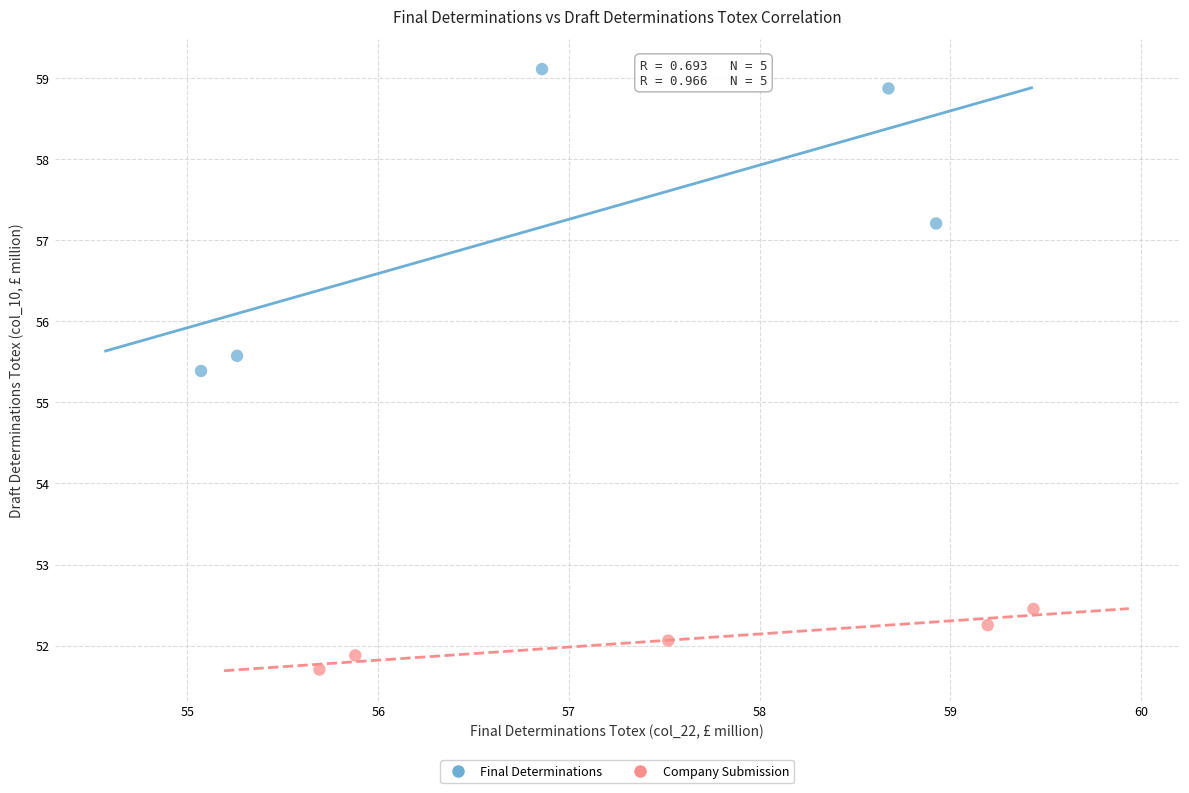

What are all the series names shown in the legend?

Final Determinations, Company Submission